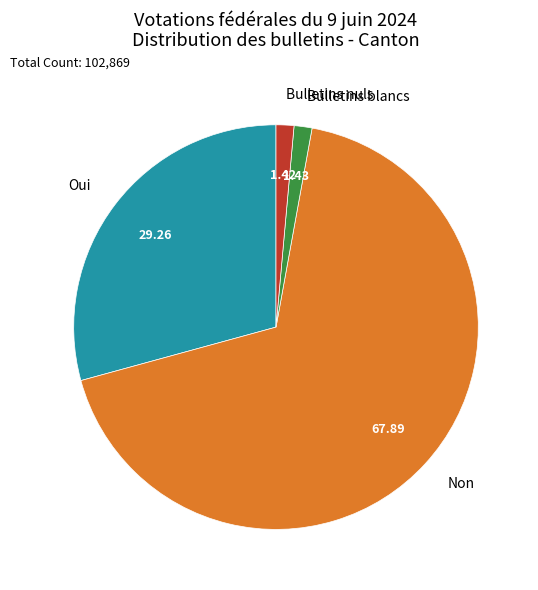

The Non slice represents 79% of the pie. True or false?

False